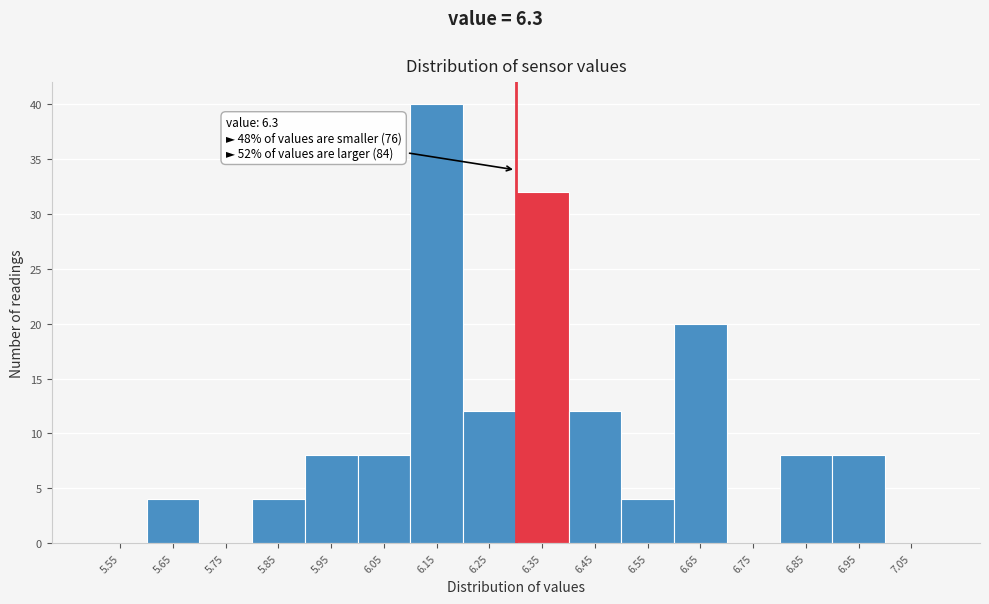

Which range on the x-axis has the tallest bar?

6.1 to 6.2